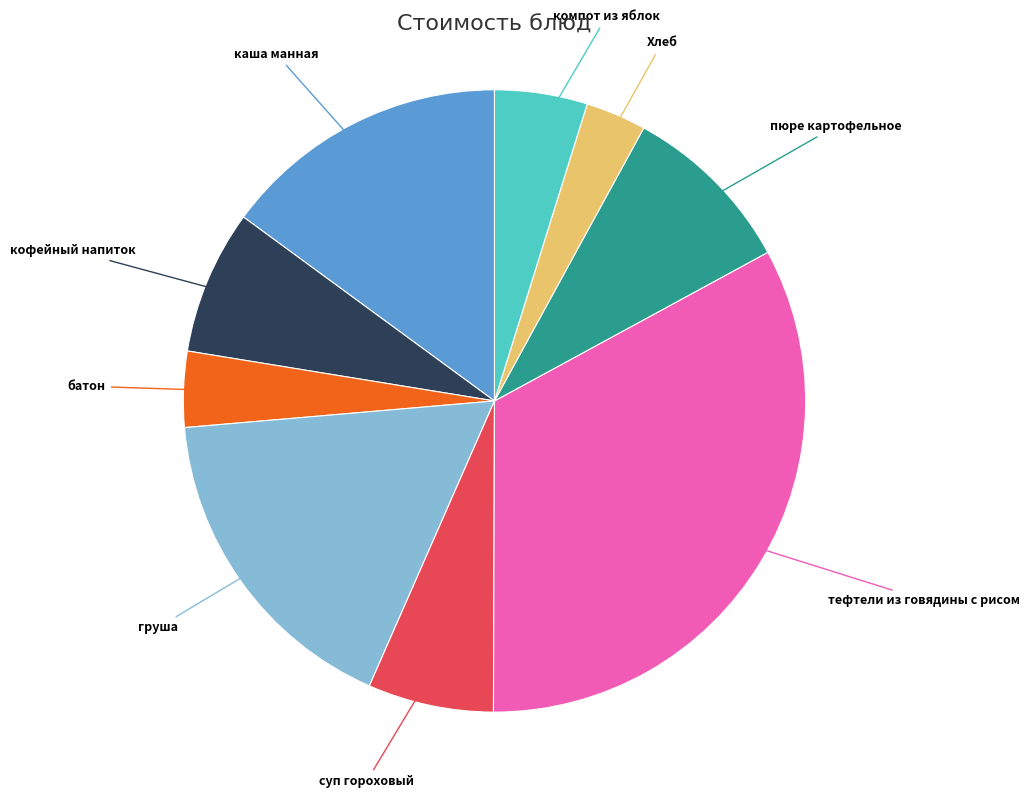

Is there any slice that represents more than half of the pie?

No